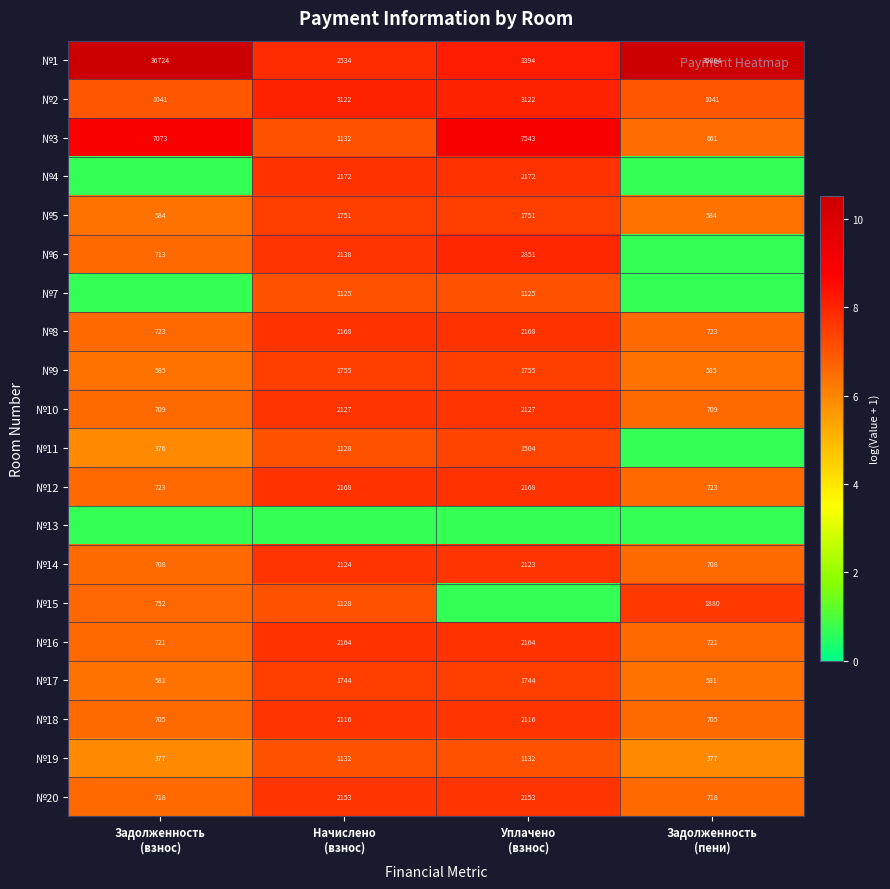

How many data points in №14 are less than 2123?

2